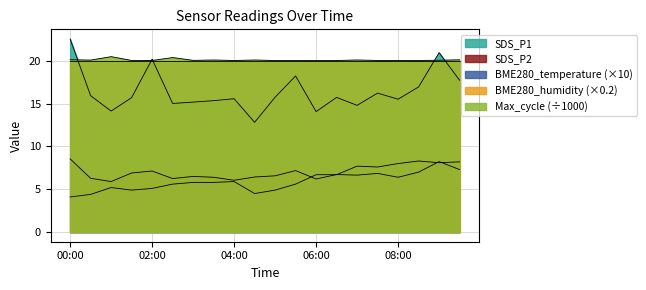

Which has a higher value, 01:30 or 04:30?

01:30